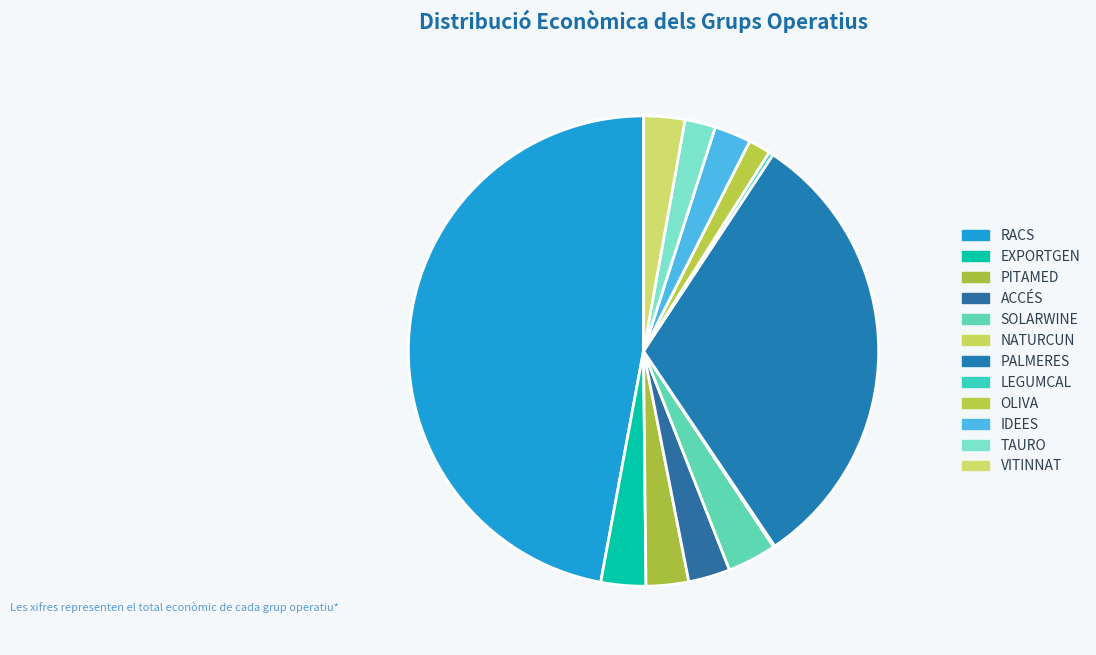

To the nearest percent, what portion does RACS represent?

47%